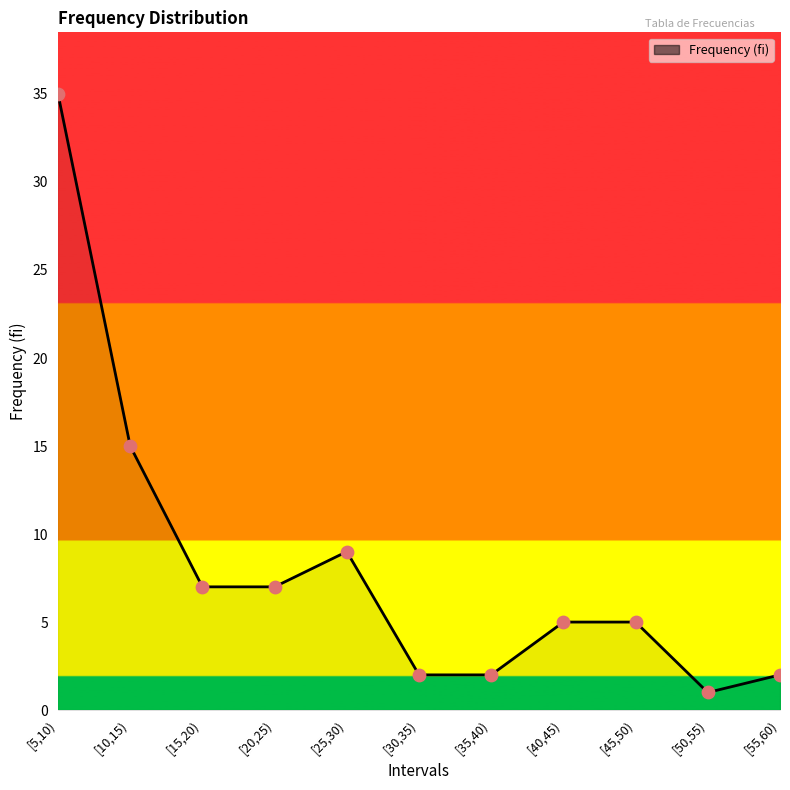

What is the change in value from [10,15) to [50,55)?

-14